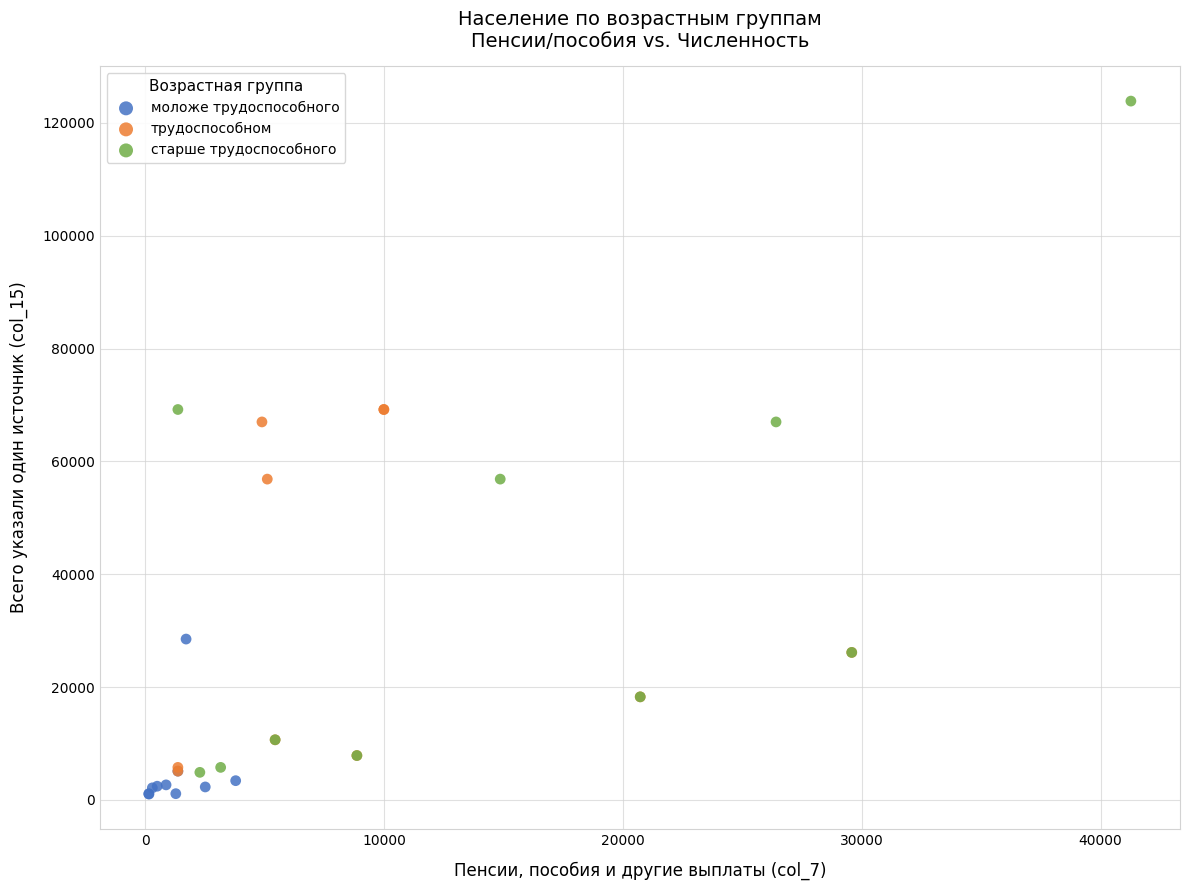

Which series reaches the minimum Y coordinate?

моложе трудоспособного